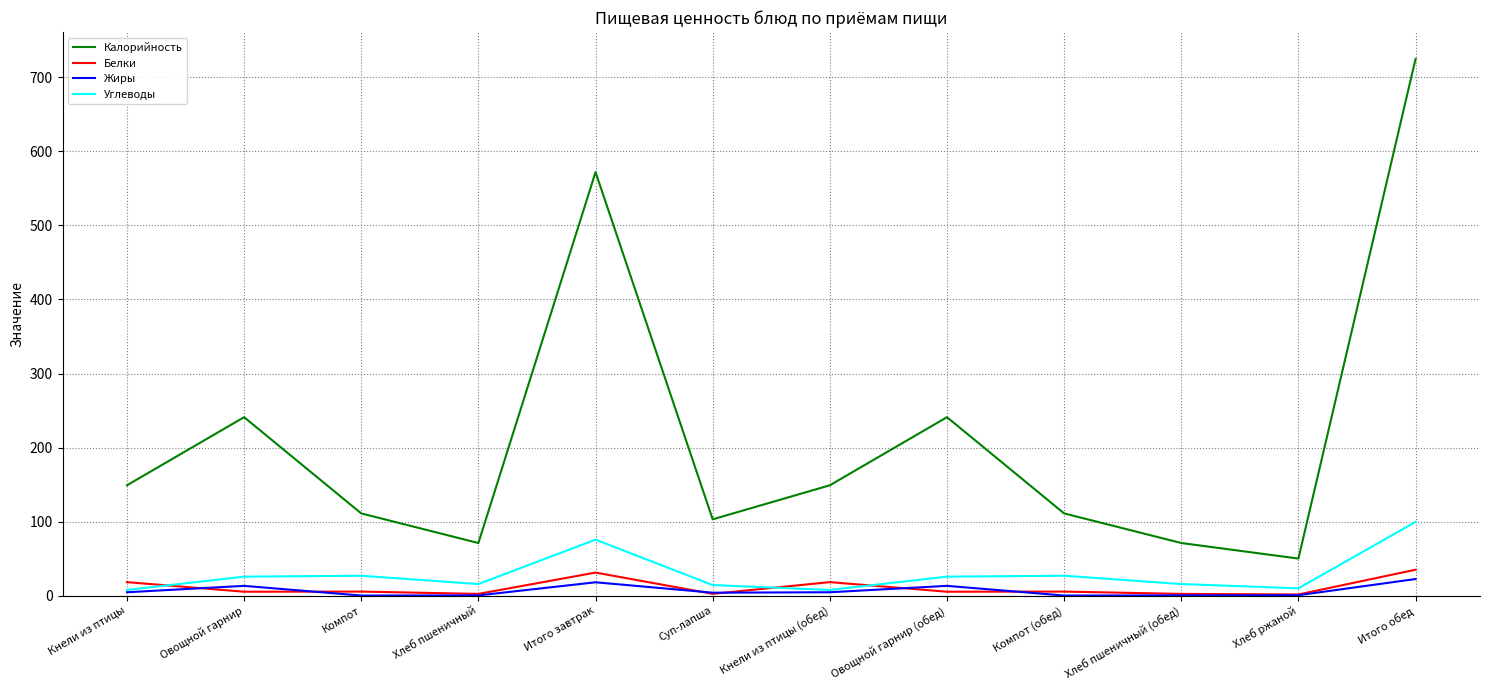

Between Кнели из птицы and Овощной гарнир (обед), which series saw the biggest shift?

Калорийность